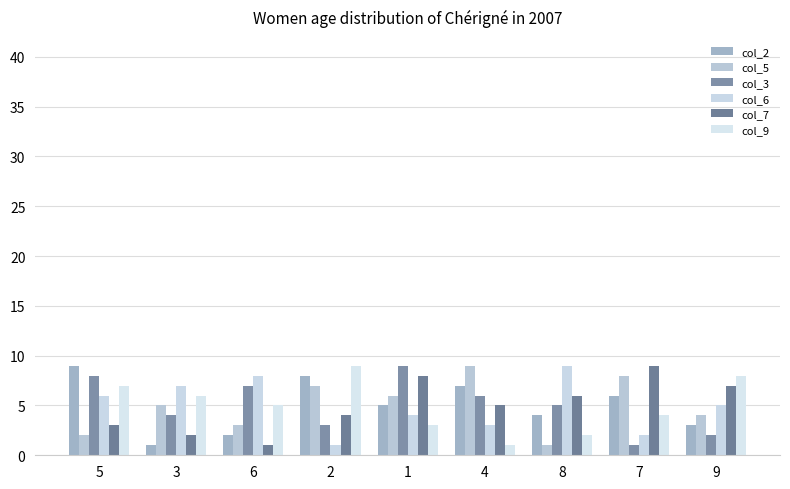

Does the chart contain stacked bars?

No